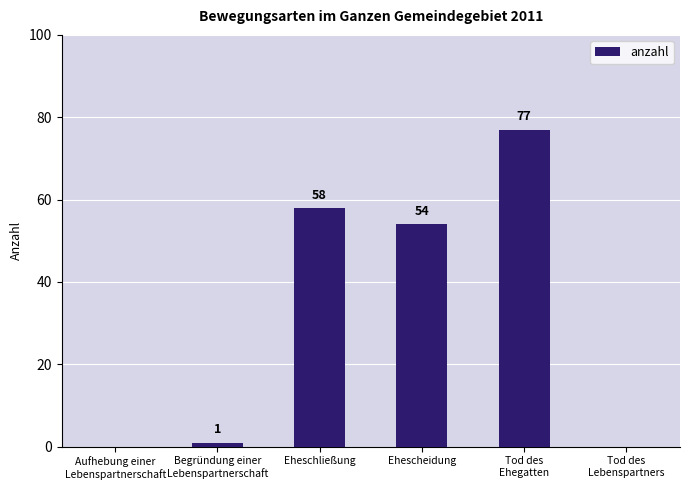

Count the number of data series in this chart.

1